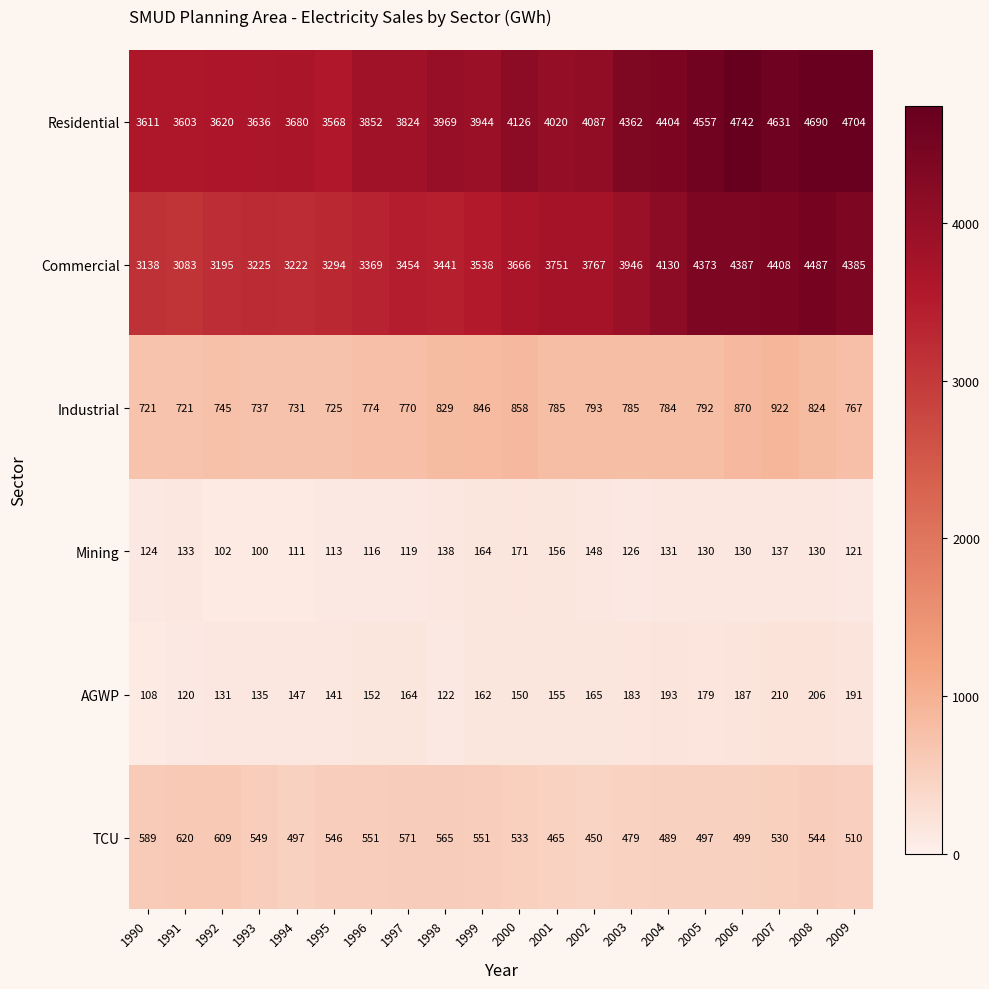

What is the sum of all AGWP values?

3201